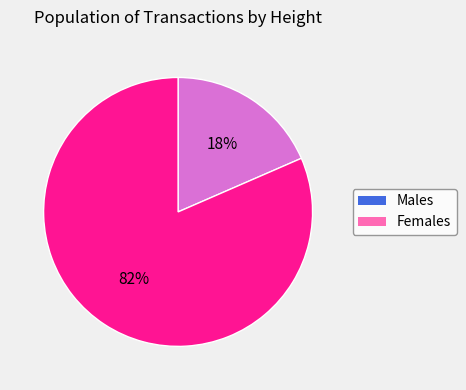

Is there any slice that represents more than half of the pie?

Yes